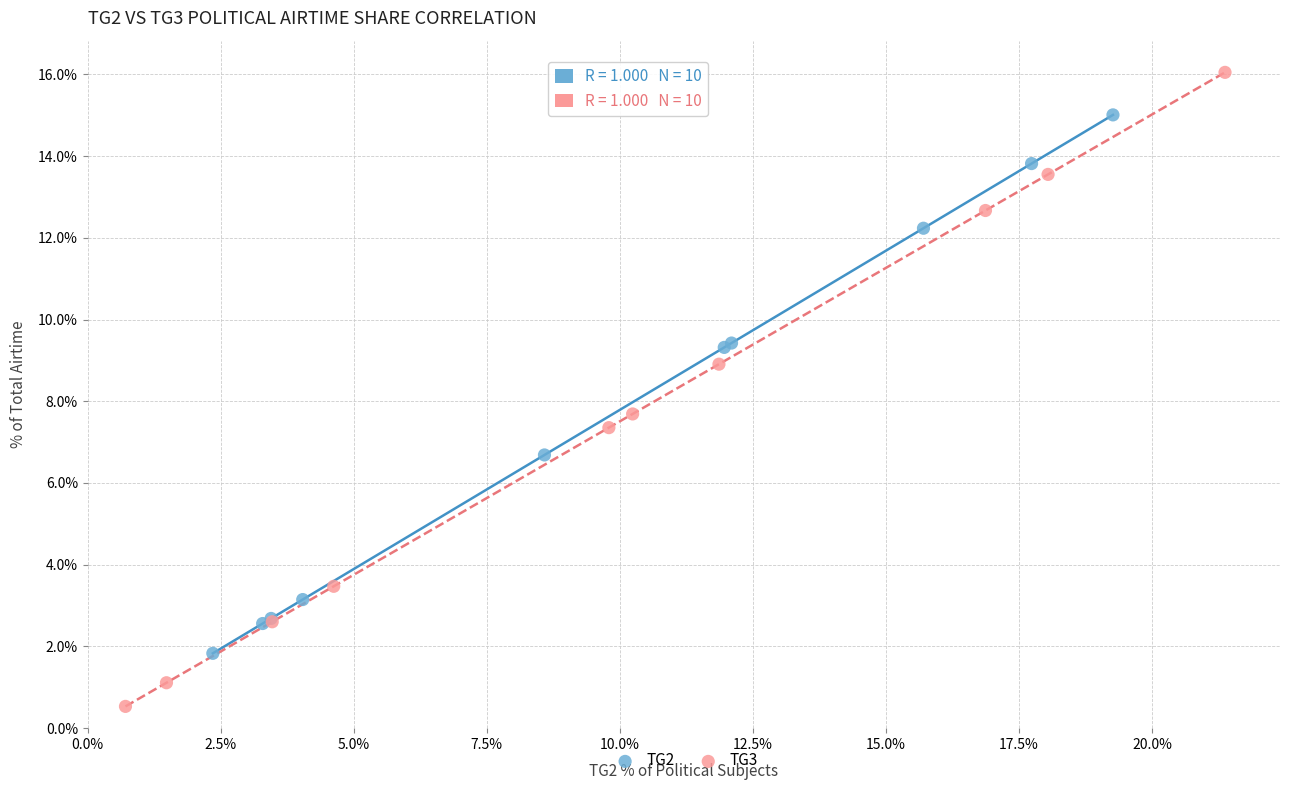

Which series reaches the minimum Y coordinate?

TG3